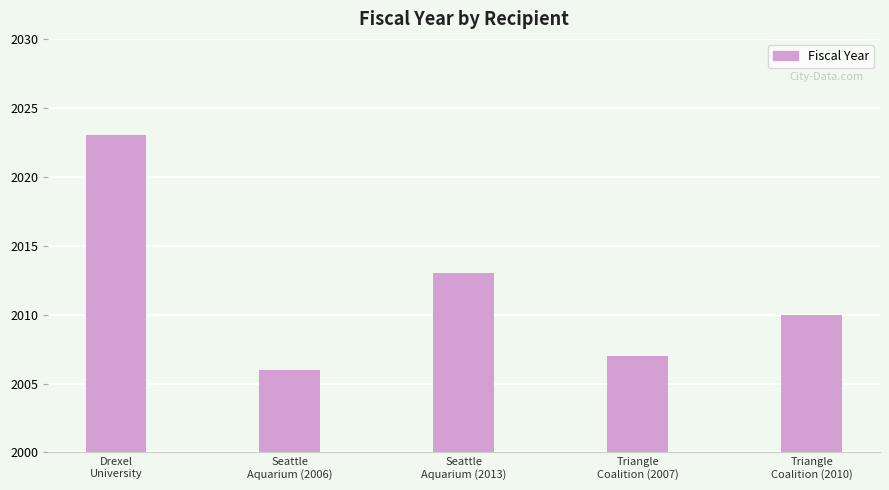

What value does the data have at Triangle
Coalition (2010), to the nearest 10?

2010